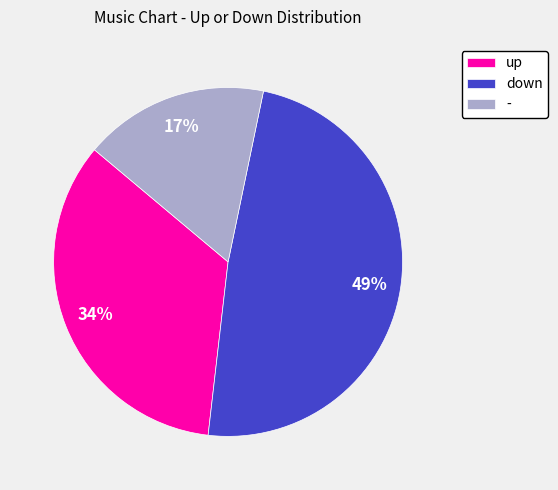

Is it true that up is 41% of the pie?

False